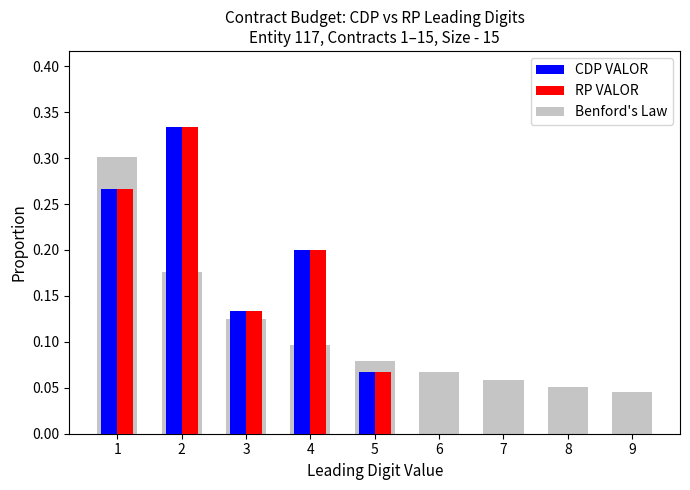

Is the value of Benford's Law at 2 greater than the value of RP VALOR at 3?

Yes